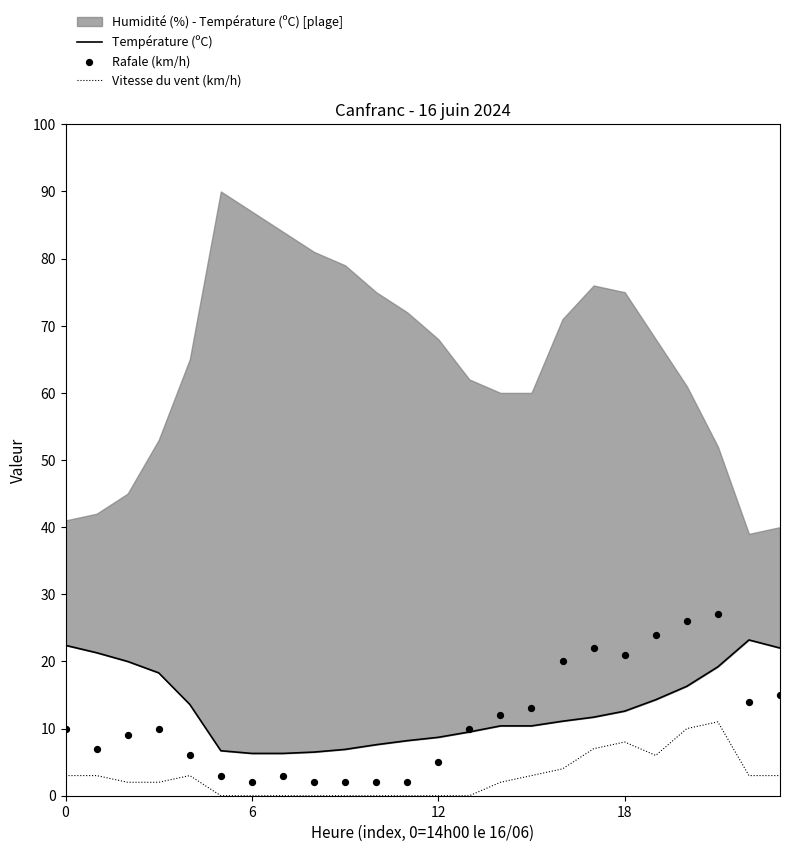

At how many categories does at least one series exceed 0?

24